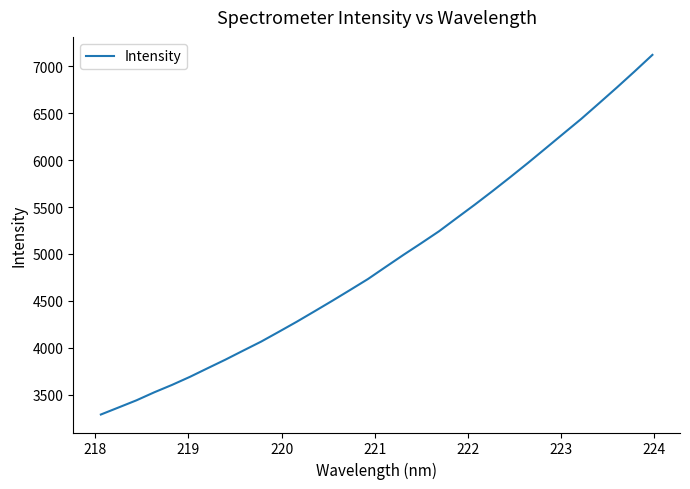

What is the sum of all values?

158183.7